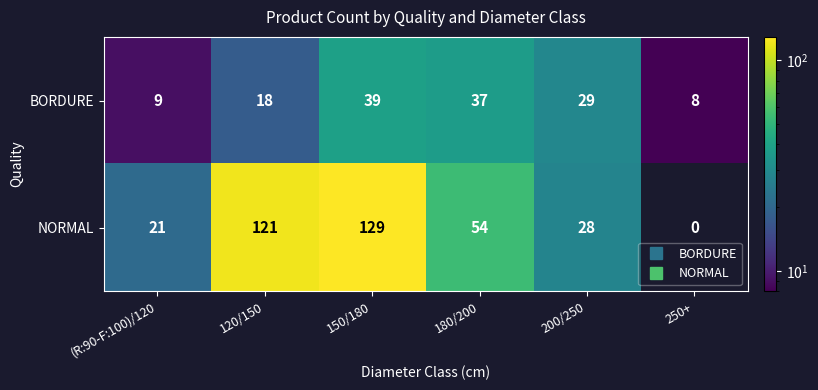

What value does the NORMAL series have at 200/250, to the nearest 50?

50